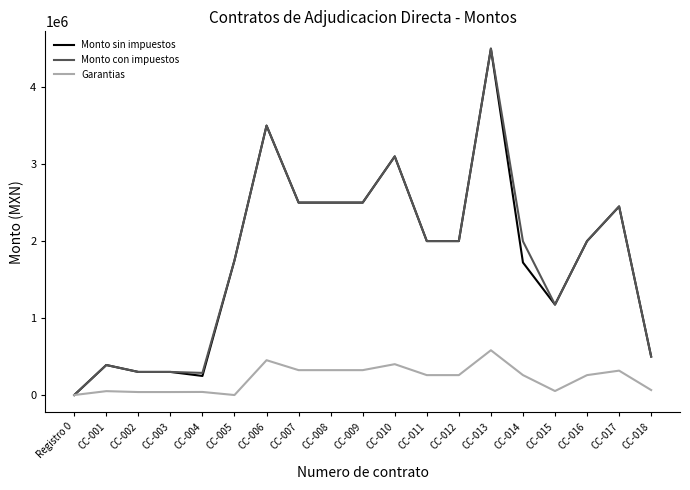

At which category is the sum across all series the highest?

CC-013